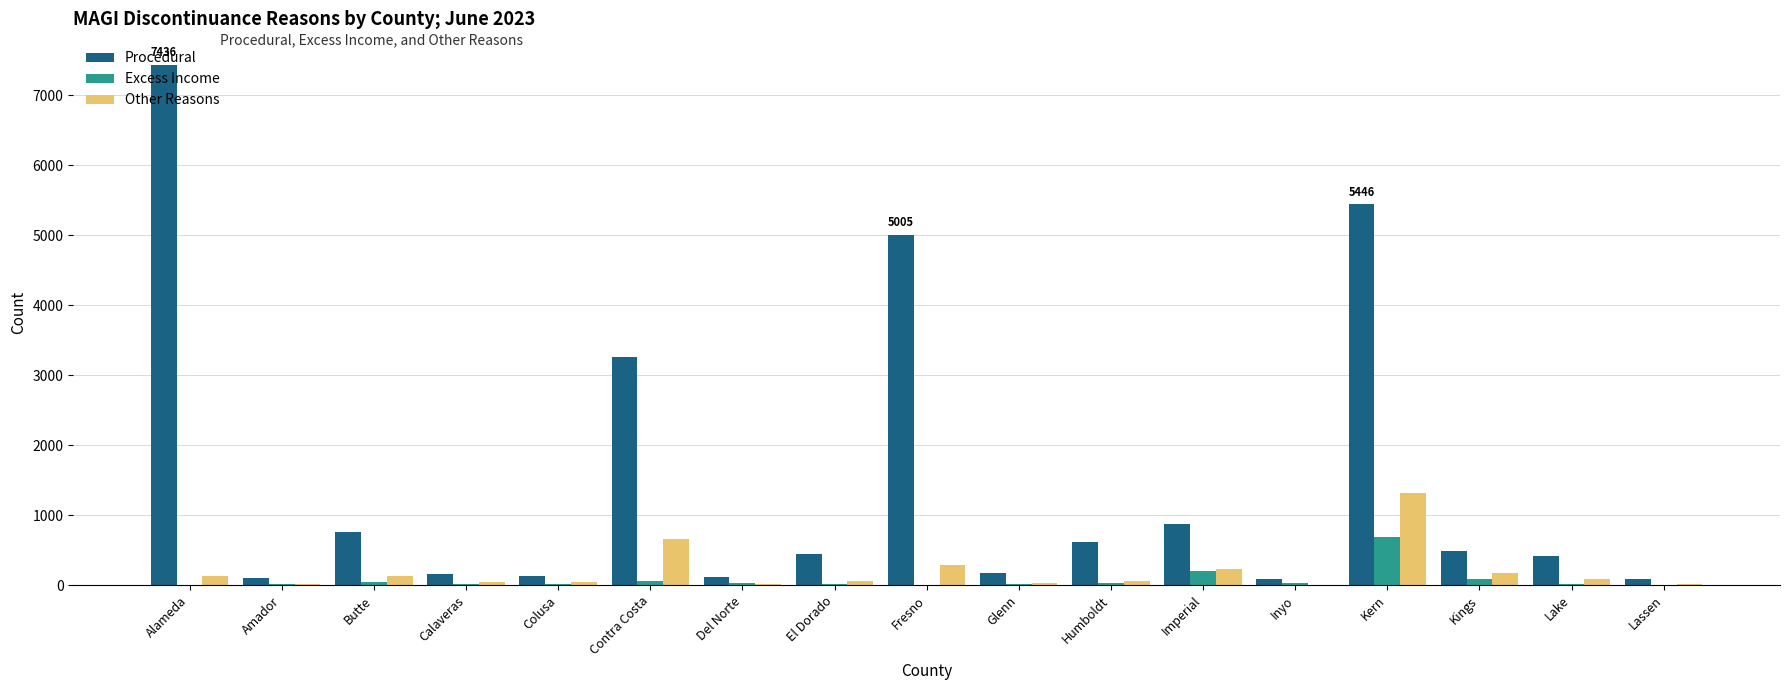

Which series has the largest total across all categories?

Procedural